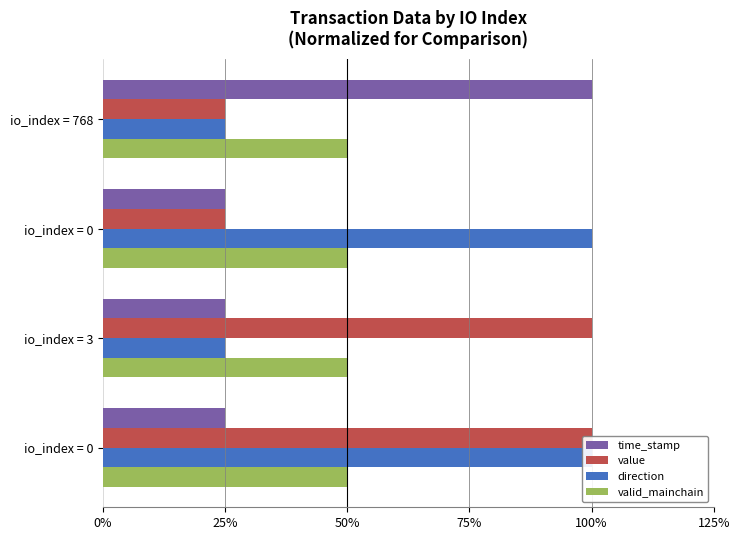

True or false: direction has a value of 2.0 at io_index = 0.

True